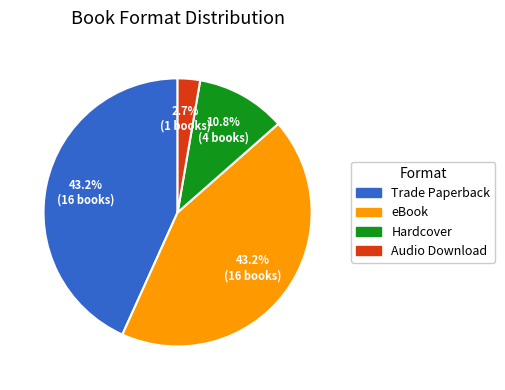

What is the ratio of the value at eBook to the value at Audio Download?

16.0